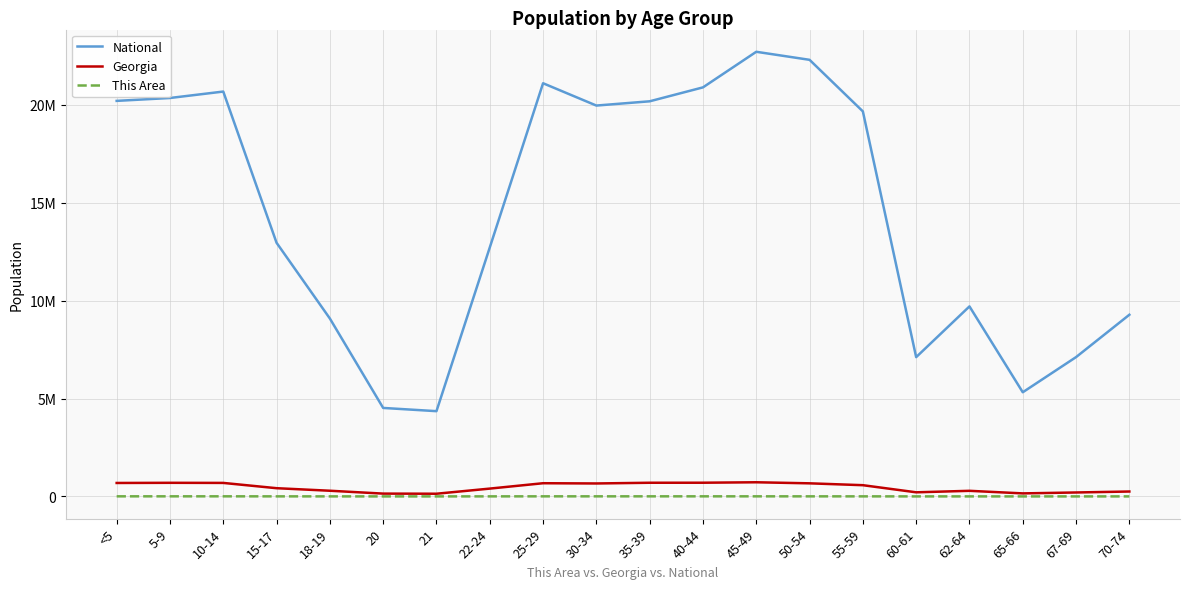

Is it true that Georgia equals 250422 at 70-74?

True